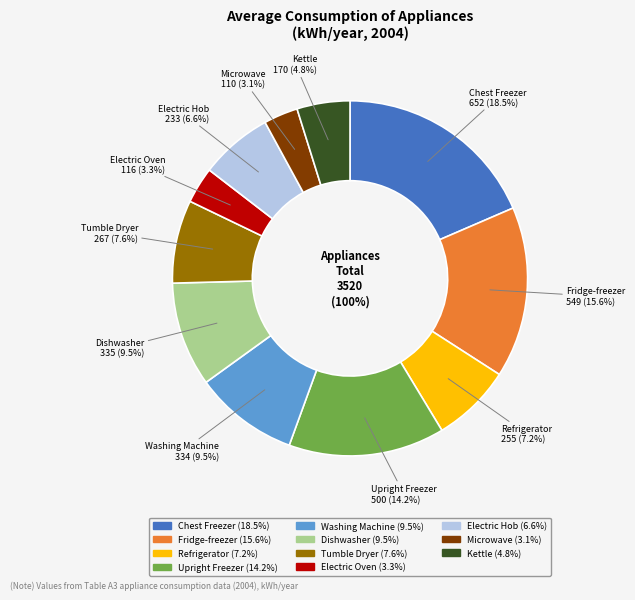

What is the smallest slice in the pie chart?

Microwave